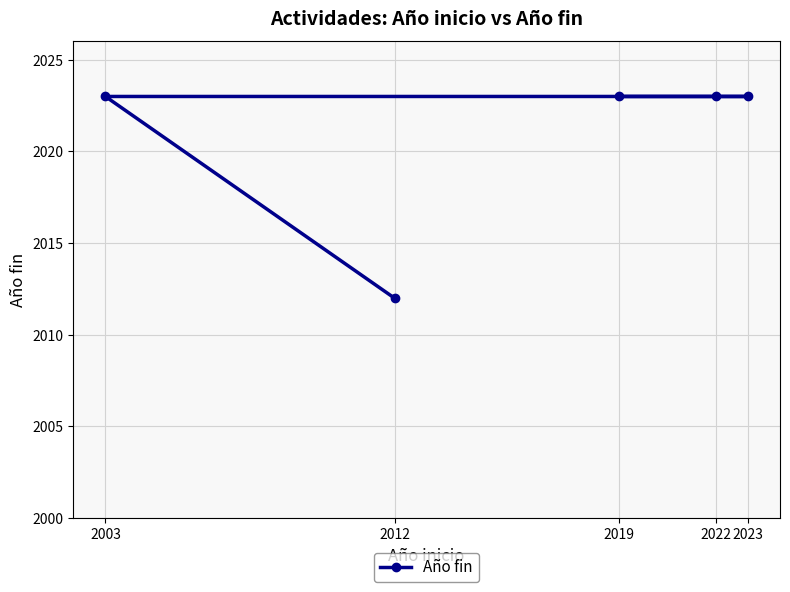

True or false: the data shows 2012 at 2012.

True